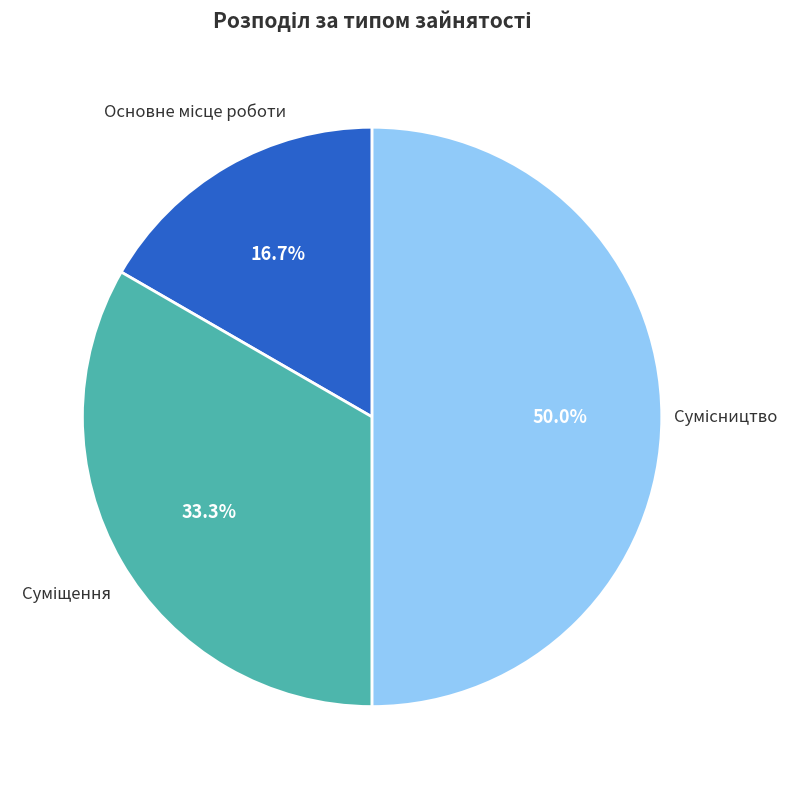

Count the number of slices in the pie.

3